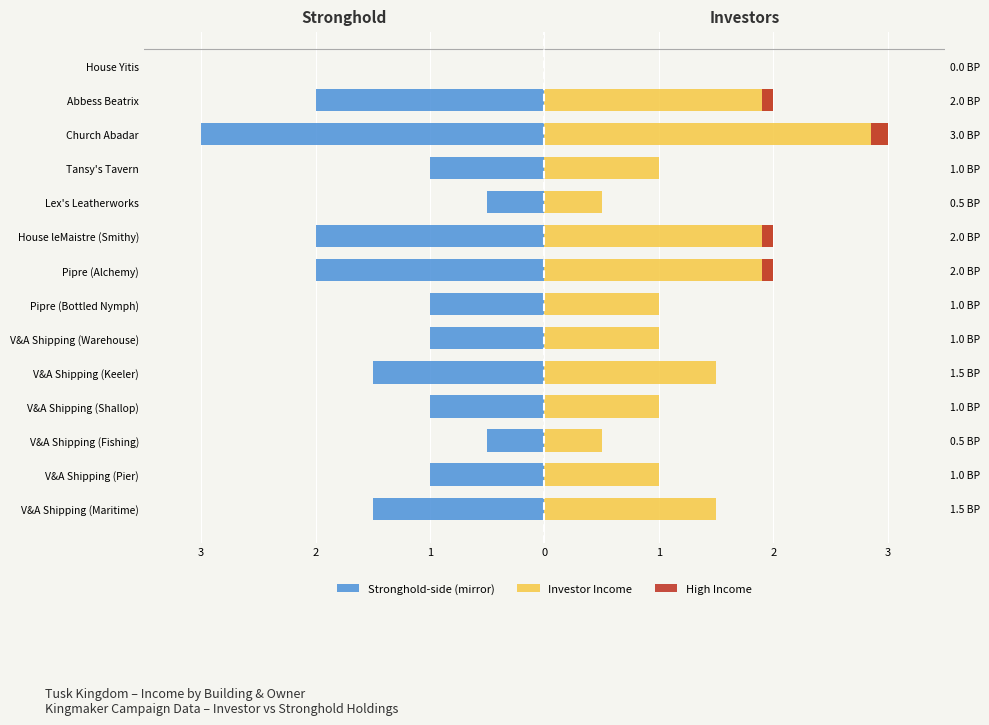

How many data points are less than -1?

6